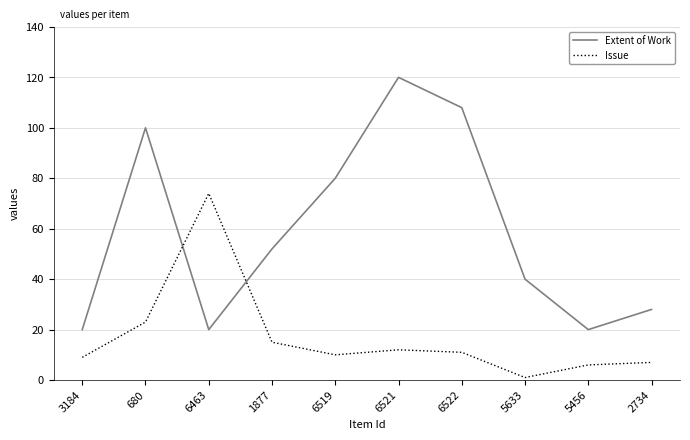

At which category is the sum across all series the highest?

6521